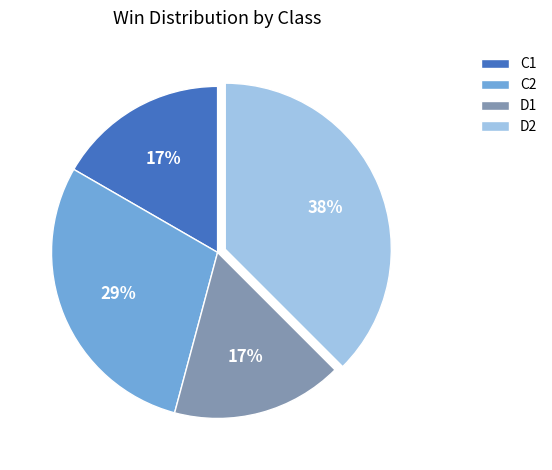

Which category has the biggest portion of the pie?

D2